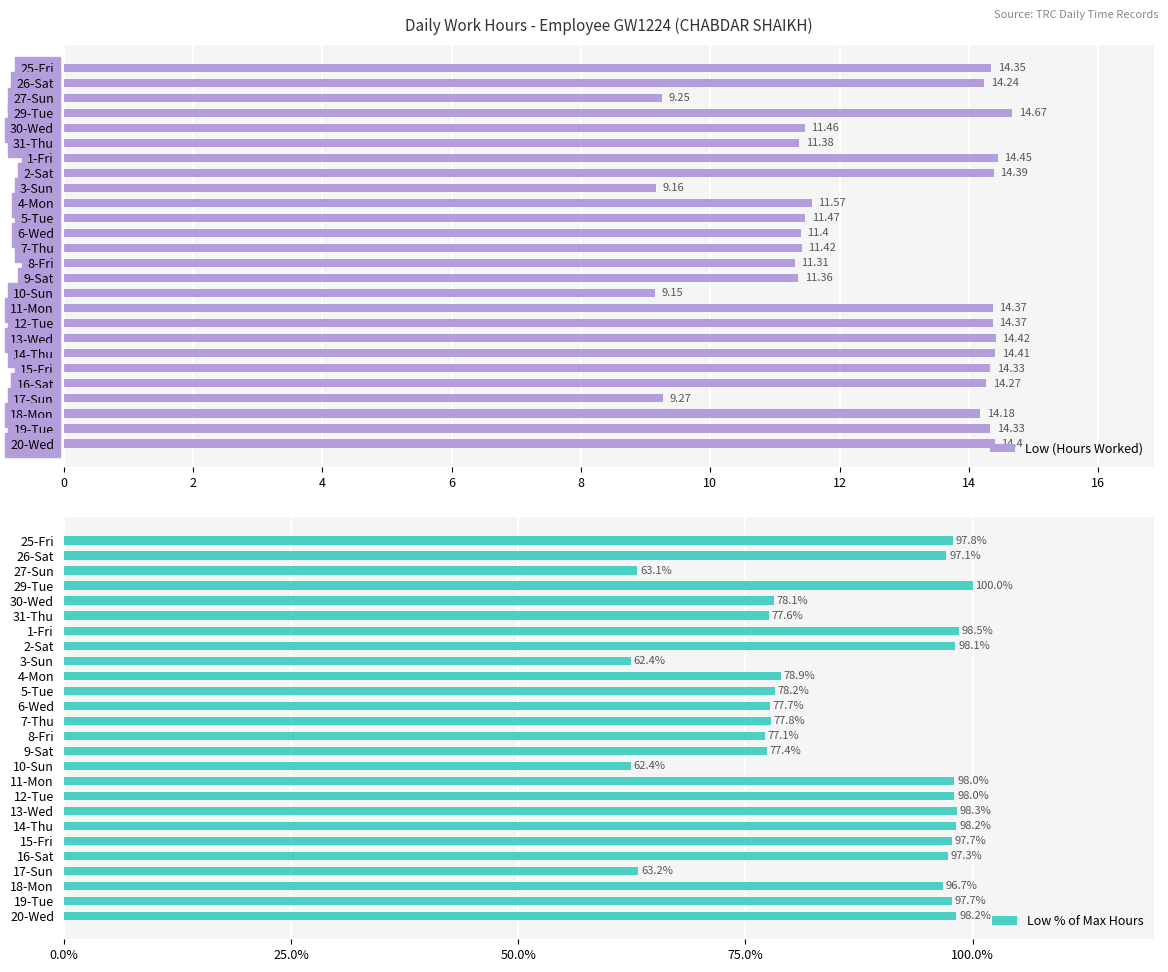

What is the difference between the Low % of Max Hours values at 2-Sat and 17-Sun?

34.9